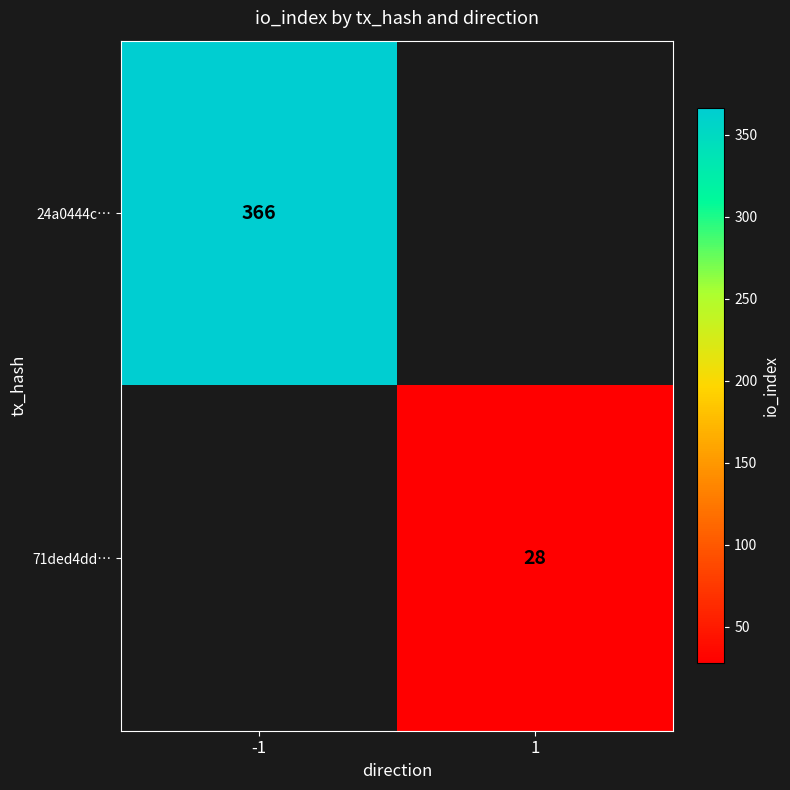

The 71ded4dd… series shows 46 at 1. True or false?

False